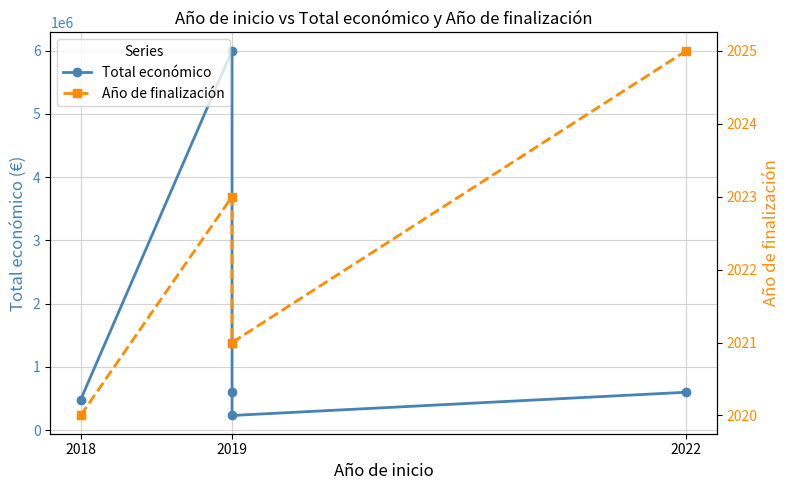

How many interior local valleys does the Total económico series have?

1